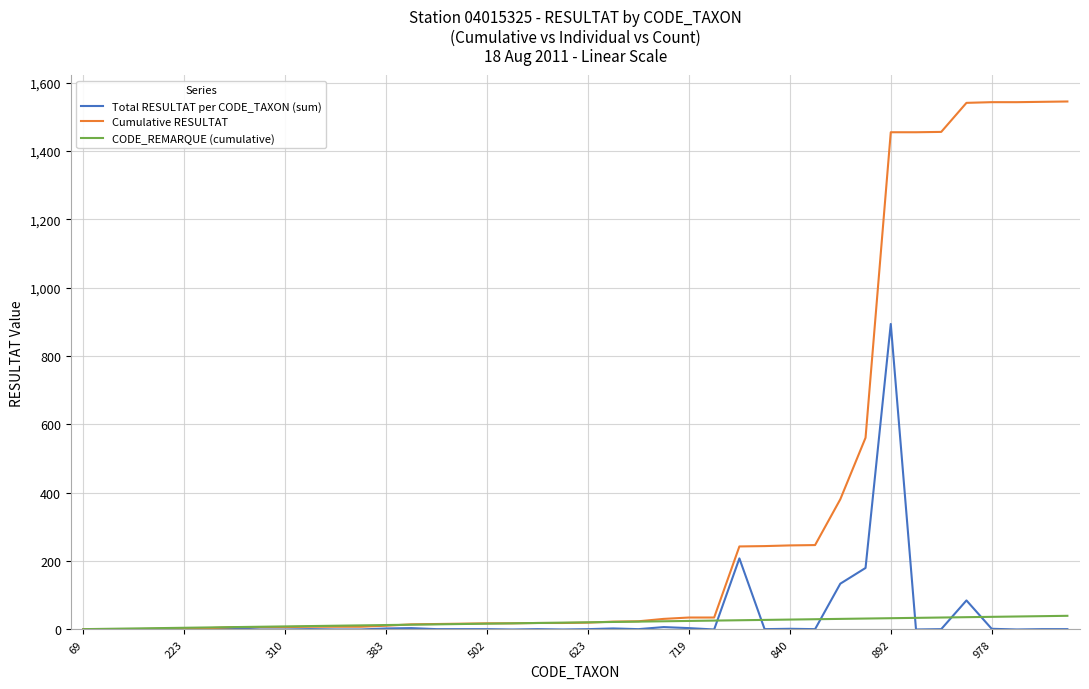

List the series in order of their peak value, lowest first.

CODE_REMARQUE (cumulative), Total RESULTAT per CODE_TAXON (sum), Cumulative RESULTAT